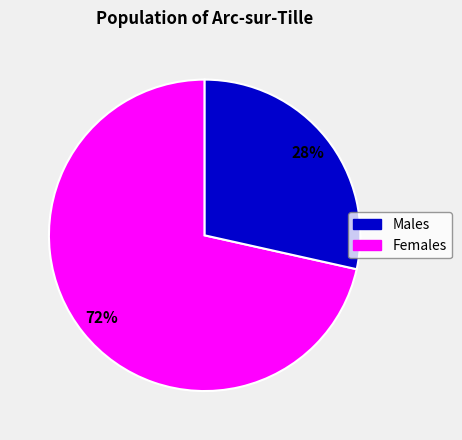

How many slices are in this pie chart?

2